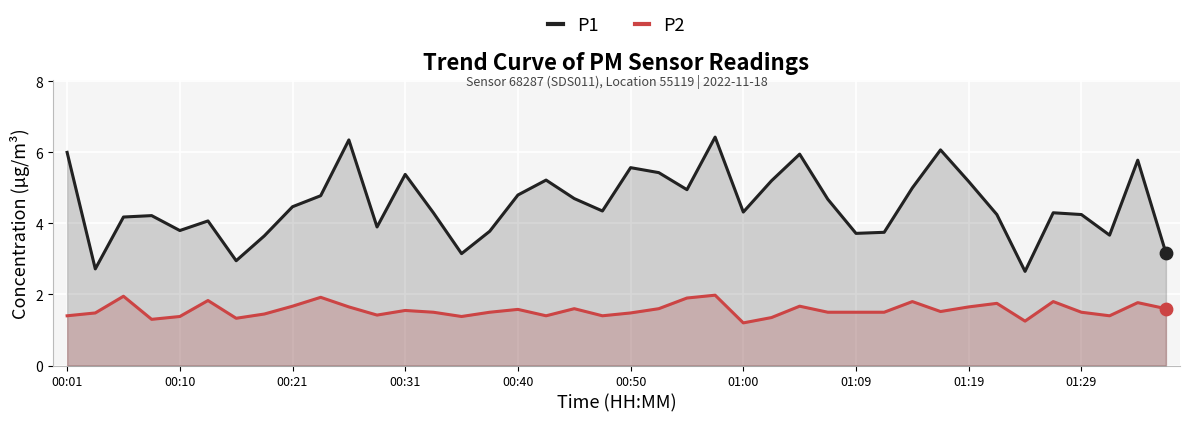

What are all the series names shown in the legend?

P1, P2